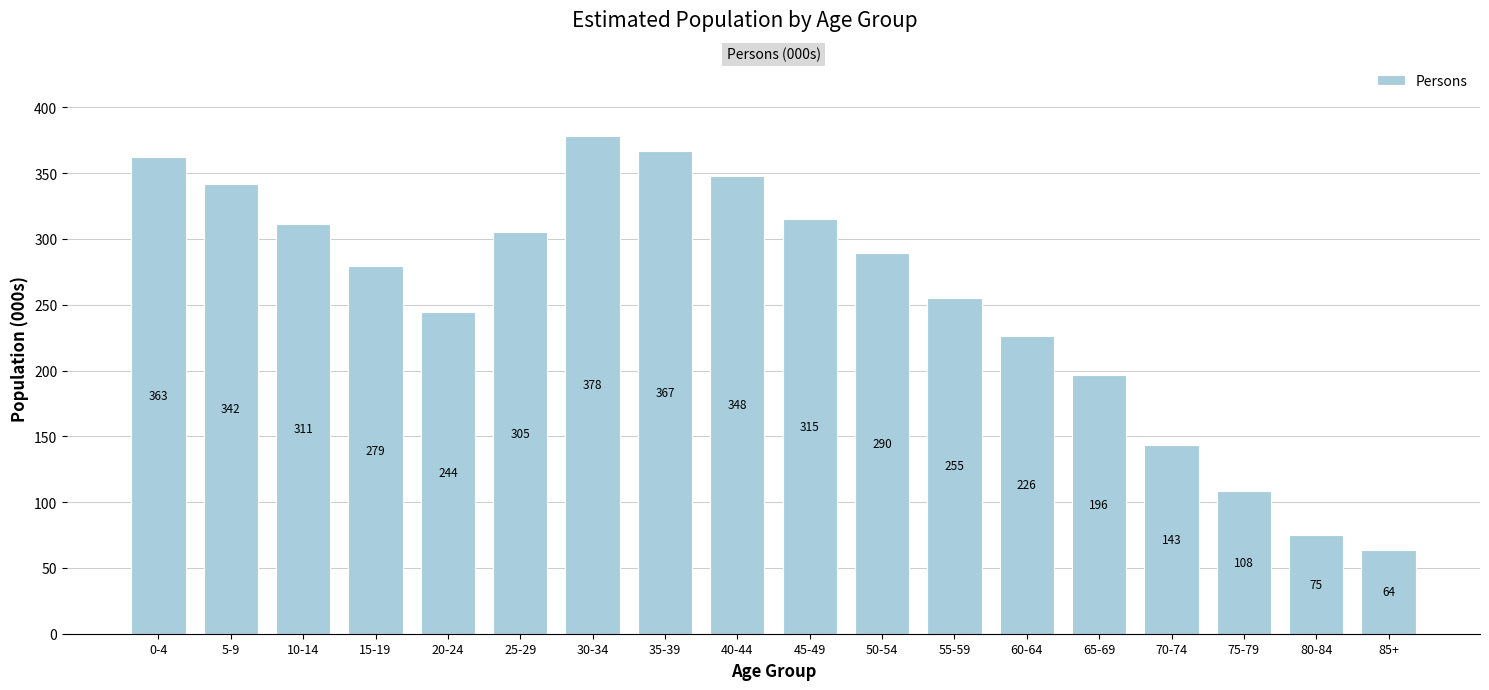

Which has a higher value, 75-79 or 50-54?

50-54